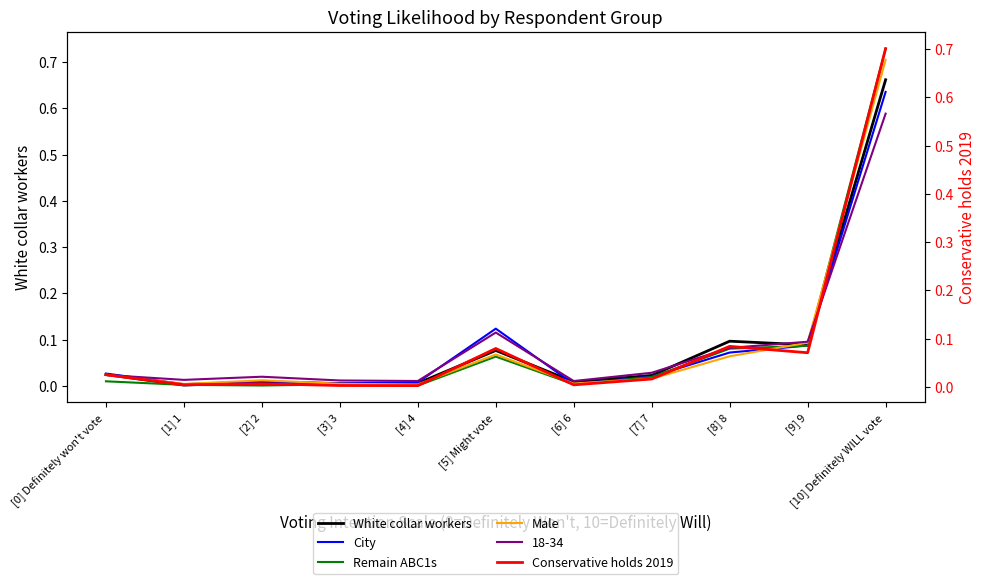

Which series has the widest spread of values?

Remain ABC1s